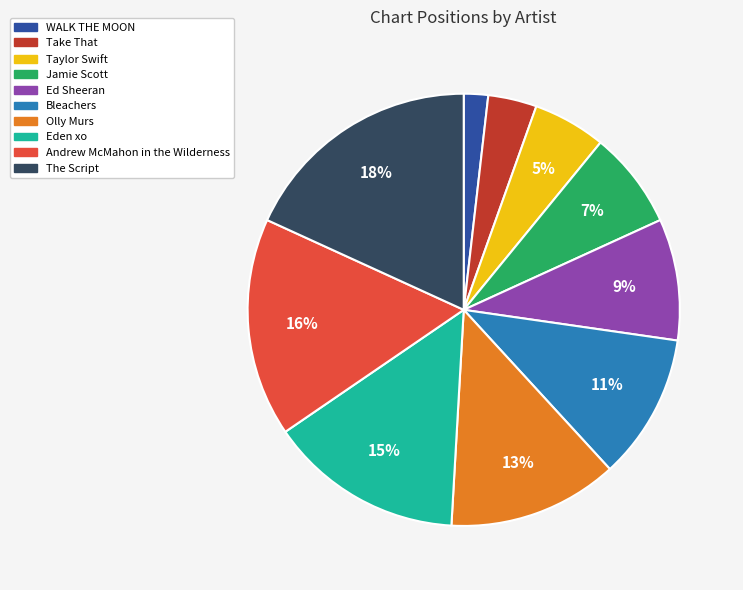

Does any single category account for the majority?

No